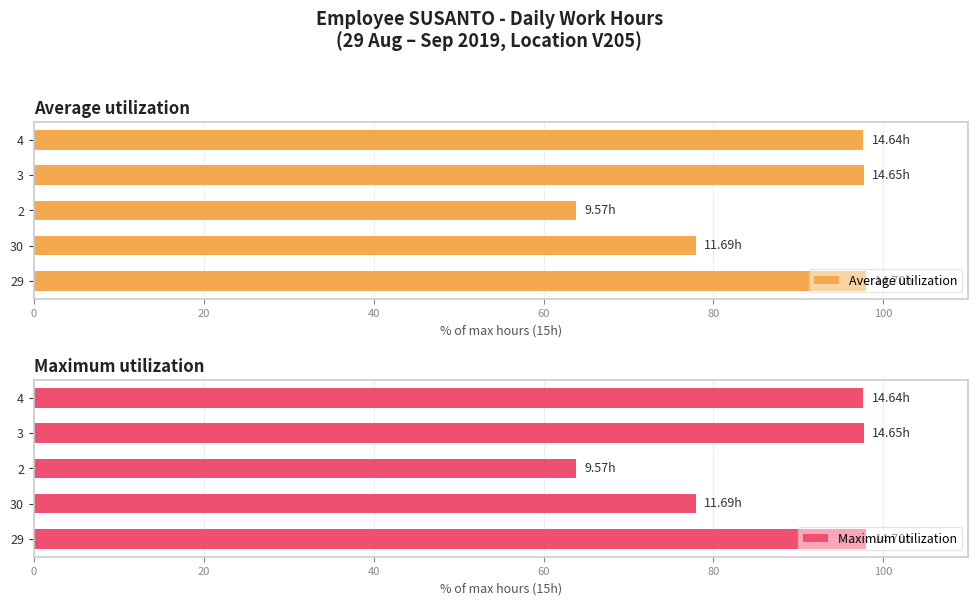

What is the difference between the Average utilization values at 4 and 2?

33.8